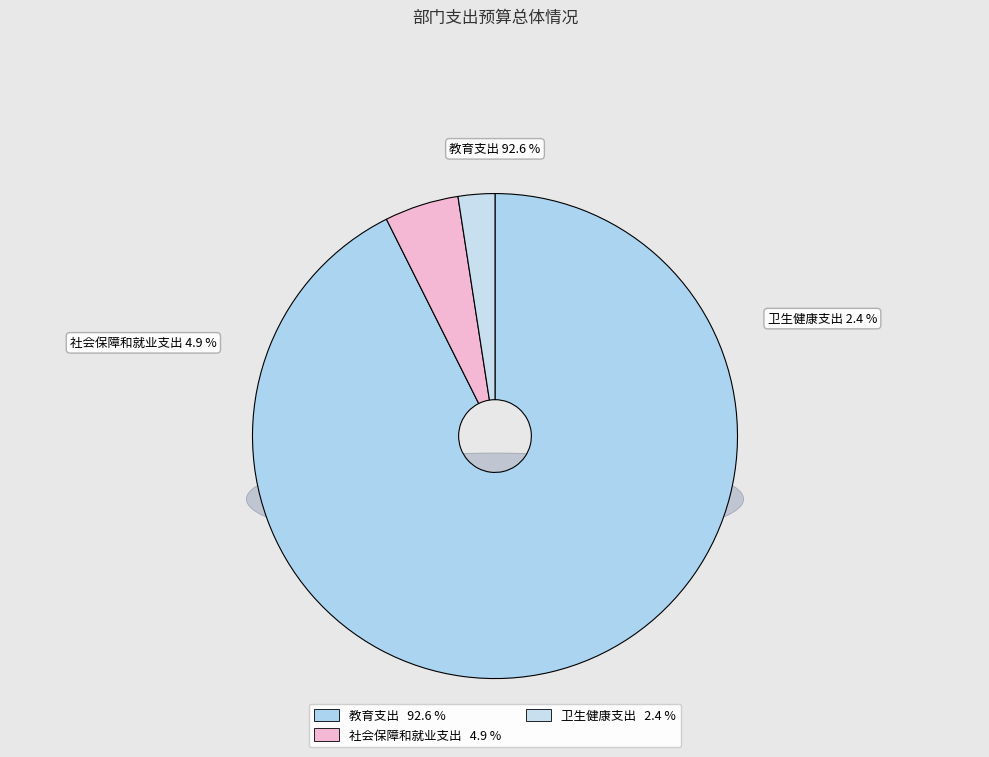

Does 教育支出 account for over 50% of the chart?

Yes